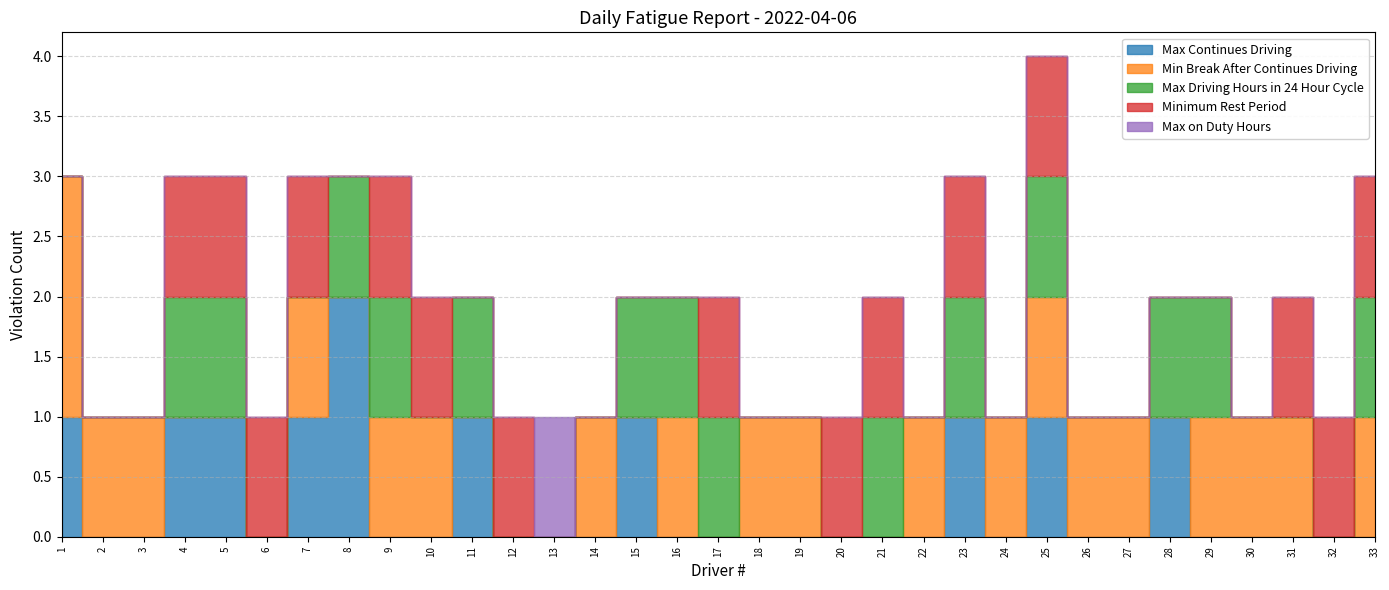

Rank the series by their maximum value, from highest to lowest.

Max Continues Driving, Min Break After Continues Driving, Max Driving Hours in 24 Hour Cycle, Minimum Rest Period, Max on Duty Hours